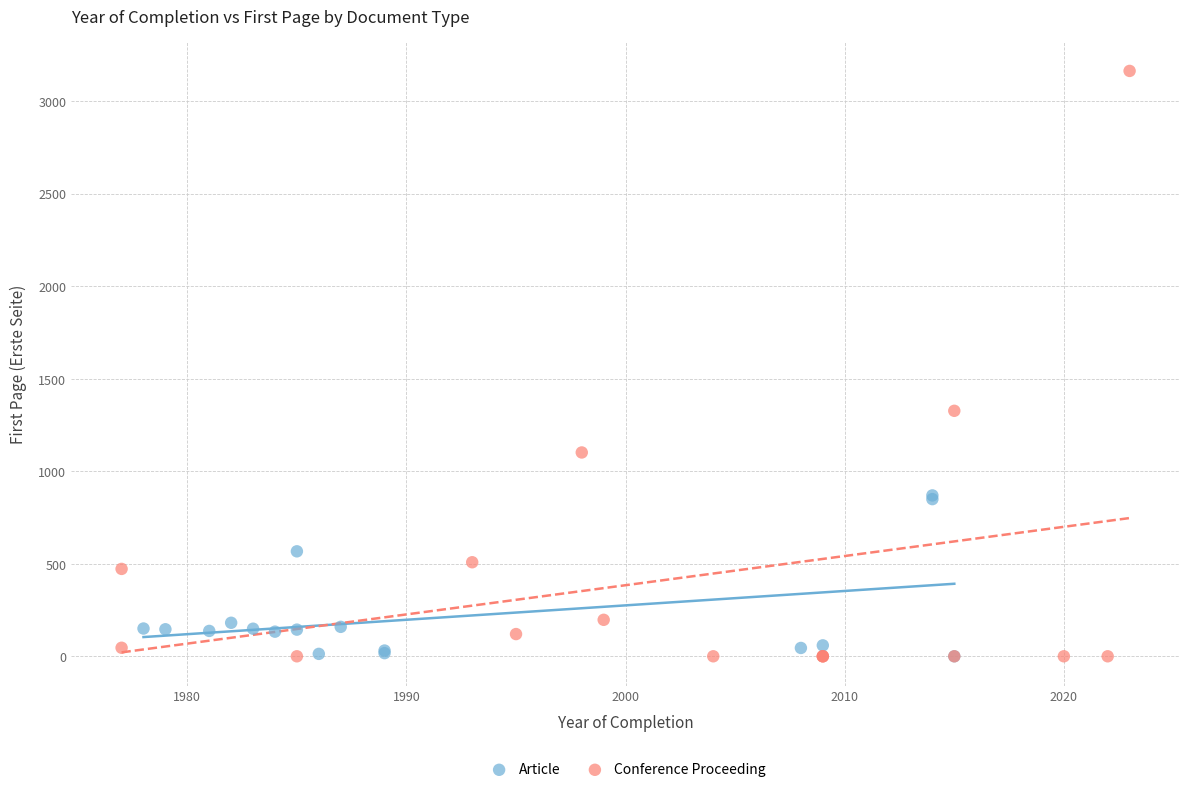

Which series contains the highest Y value?

Conference Proceeding